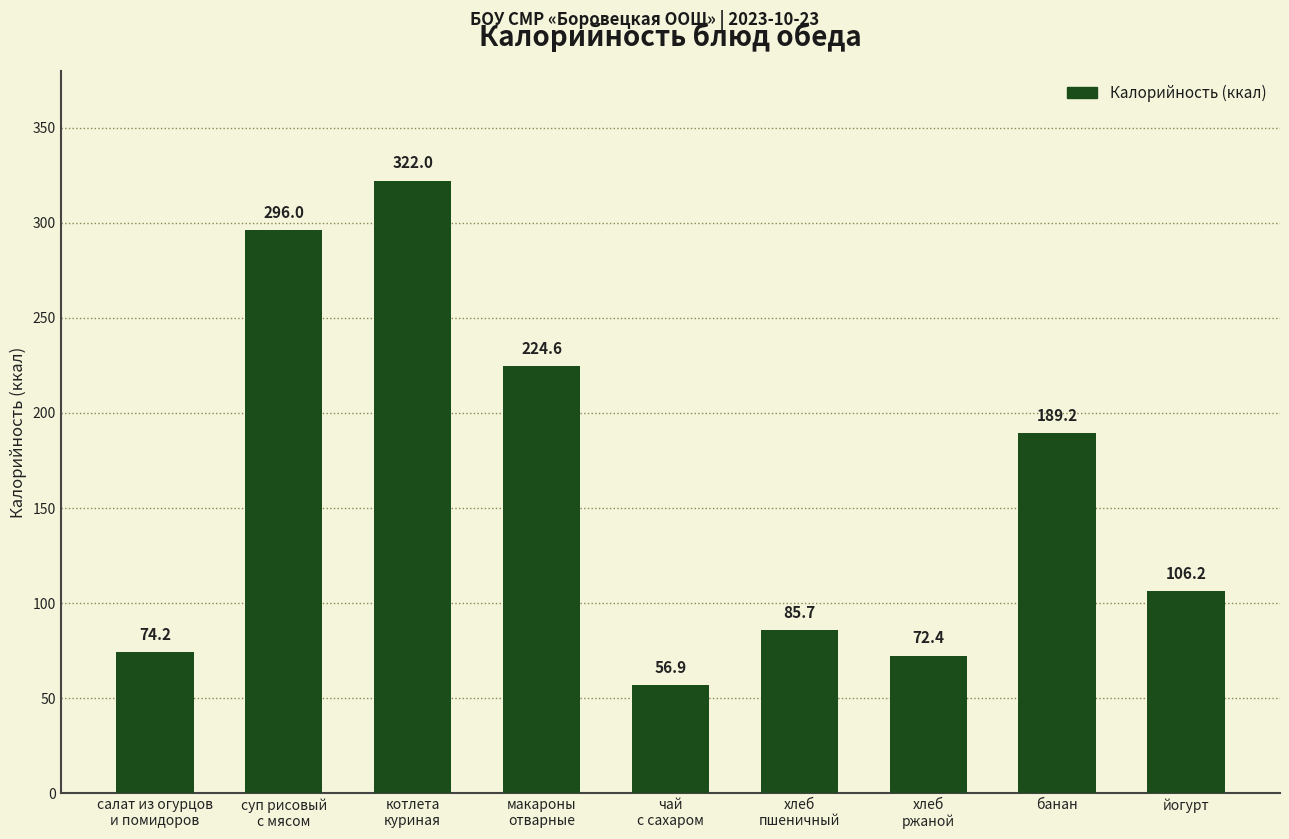

Count the number of data series in this chart.

1